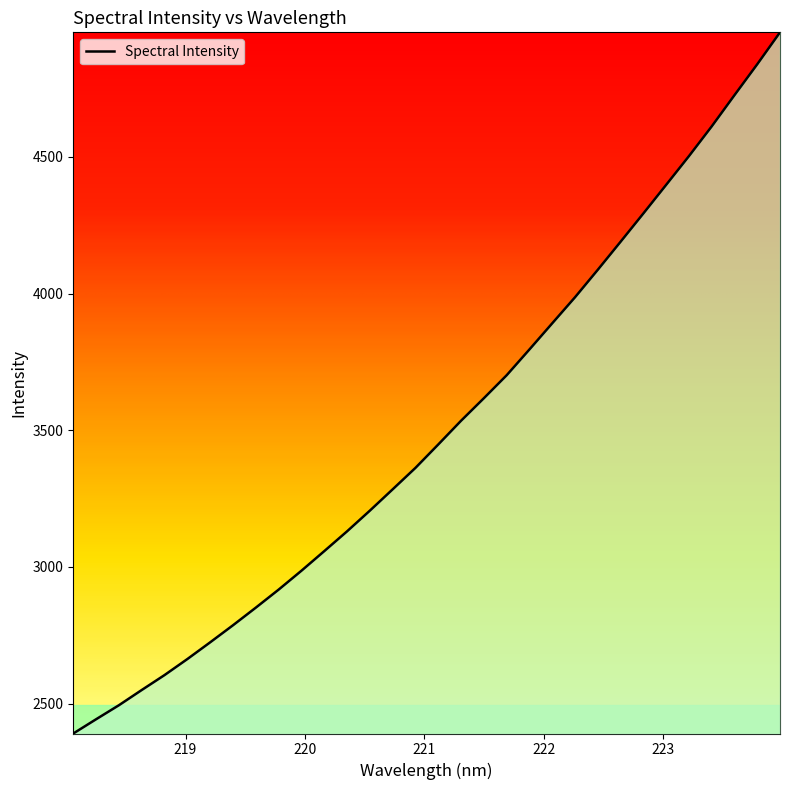

True or false: the data has more than 2 interior local peaks.

False